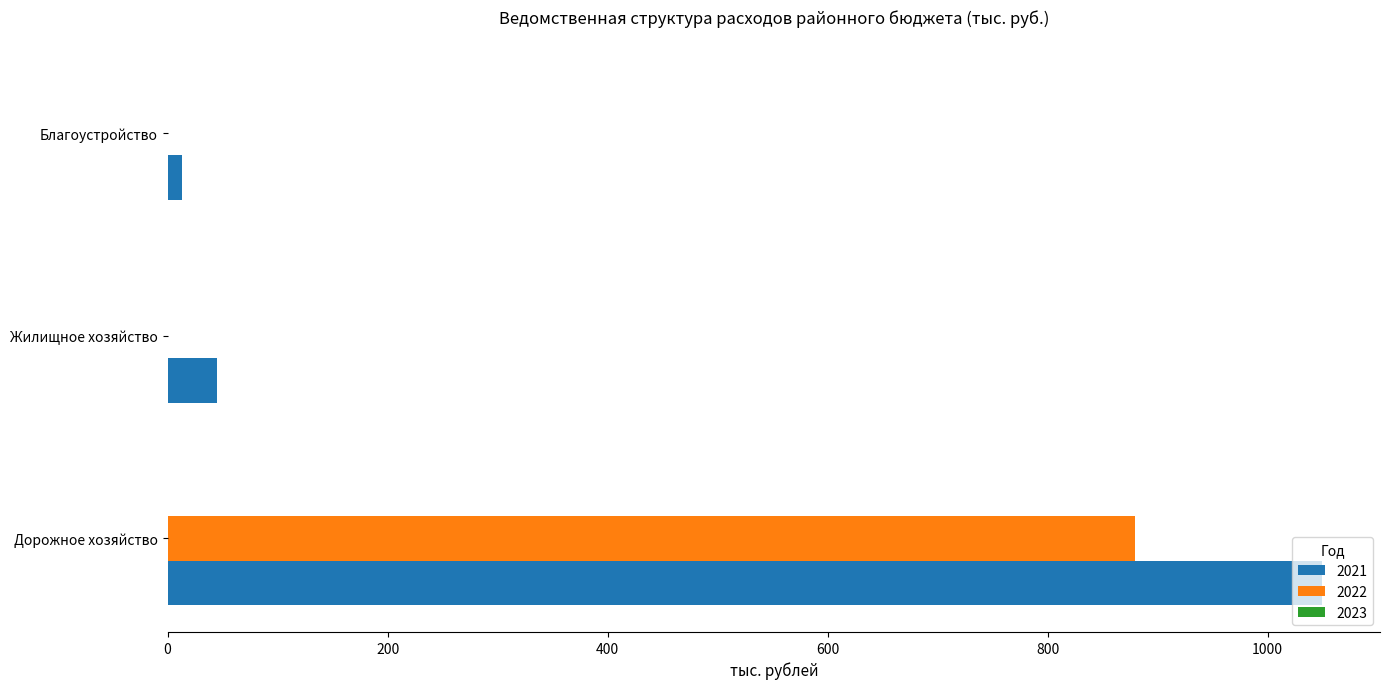

Where is 2021 nearest to the value 531?

Жилищное хозяйство